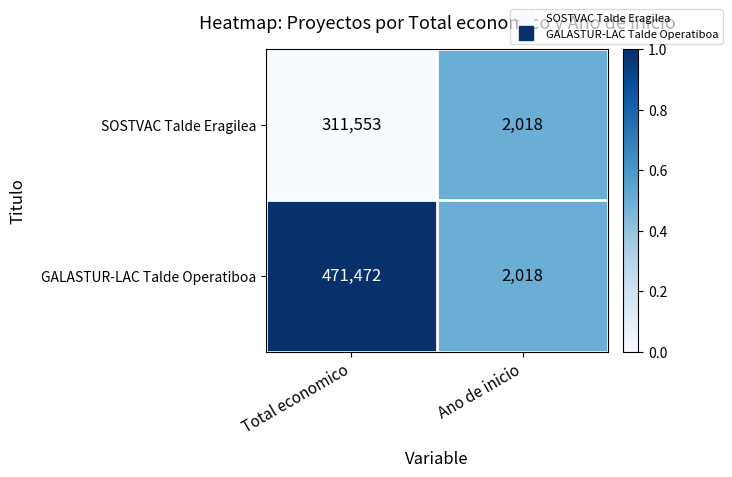

List the series in order of their peak value, highest first.

GALASTUR-LAC Talde Operatiboa, SOSTVAC Talde Eragilea